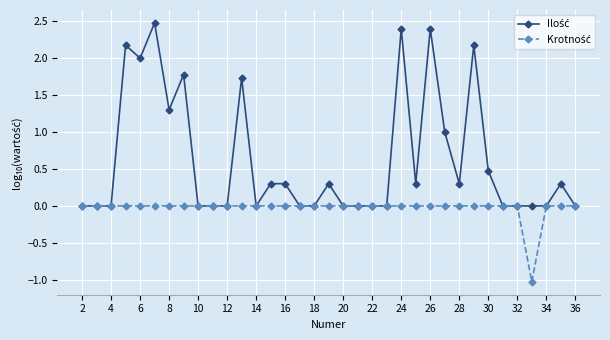

What is the maximum value shown in the chart?

2.5